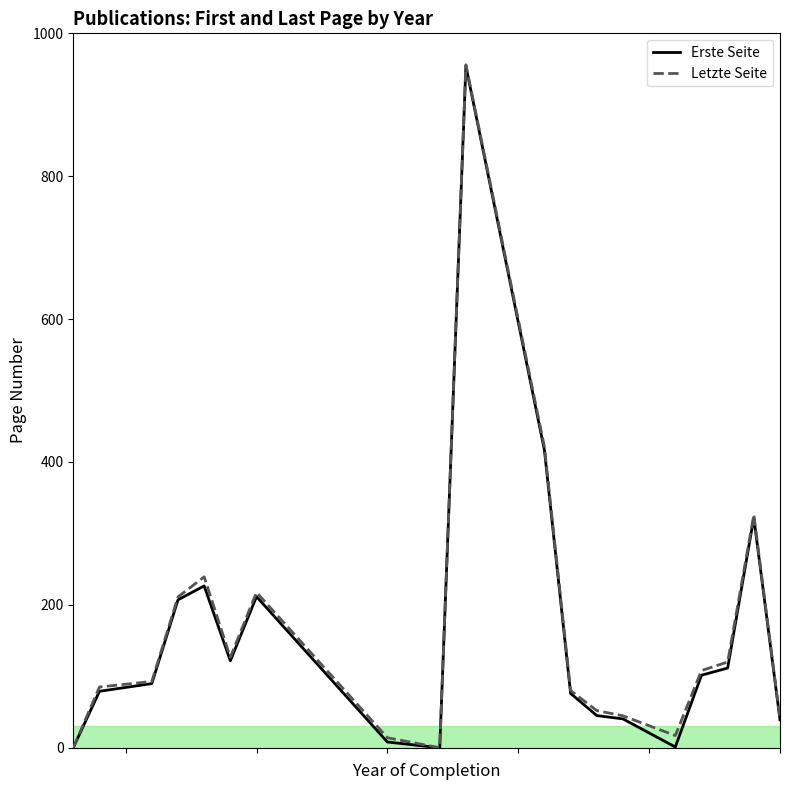

What is the maximum value shown in the chart?

956.0